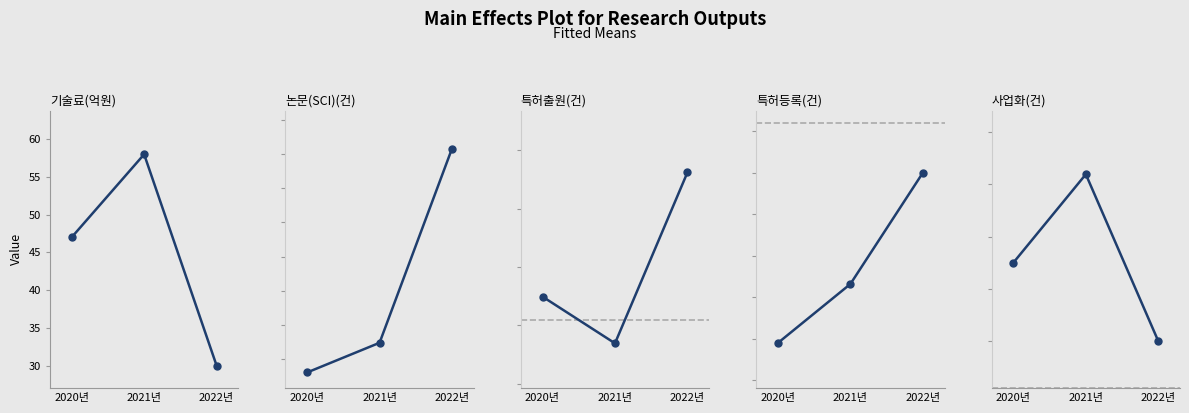

Where does the 특허등록(건) series first go above 616?

2022년